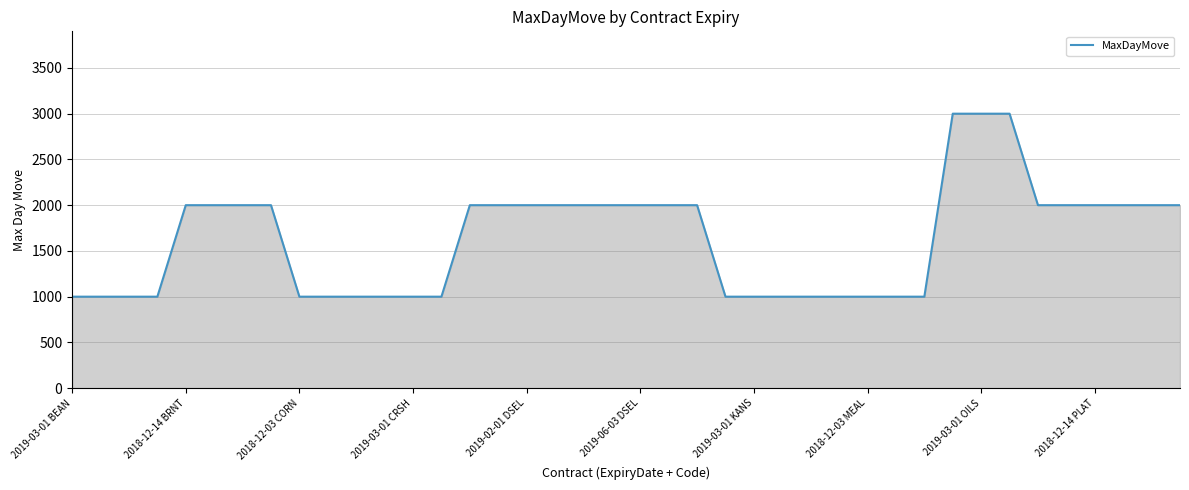

What is the difference between the maximum and minimum values?

2000